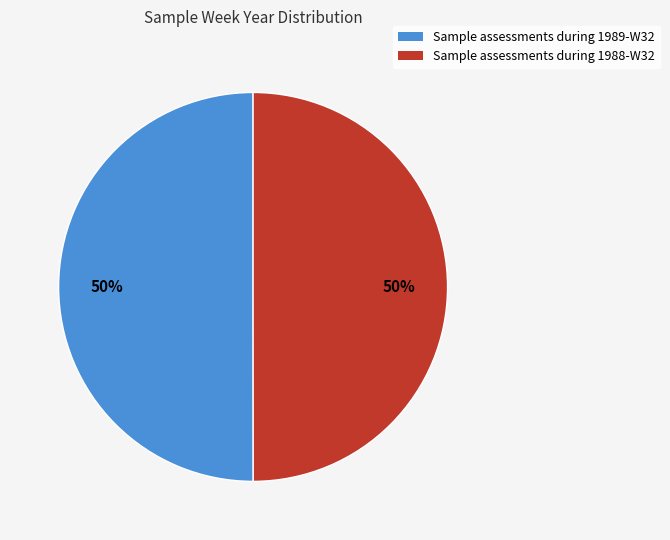

To the nearest percent, what is the average slice percentage?

50%